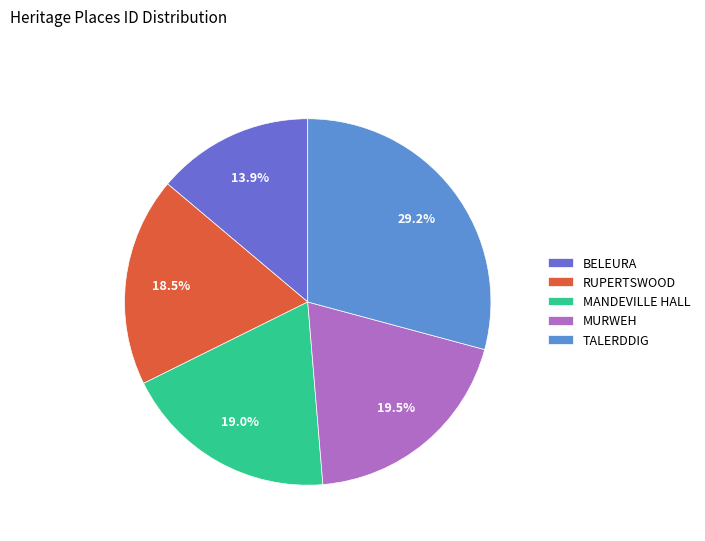

How many slices are in this pie chart?

5